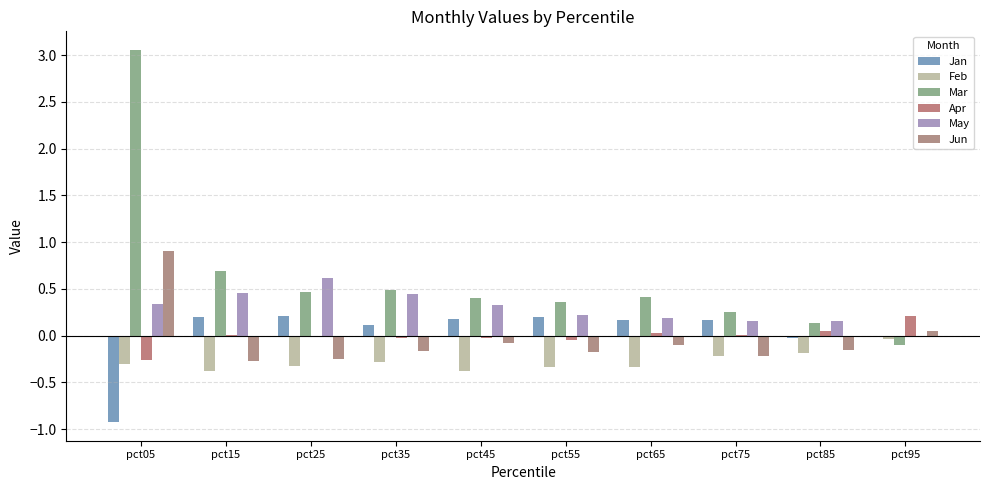

What is the sum of the Jan values at pct15 and pct75?

0.4